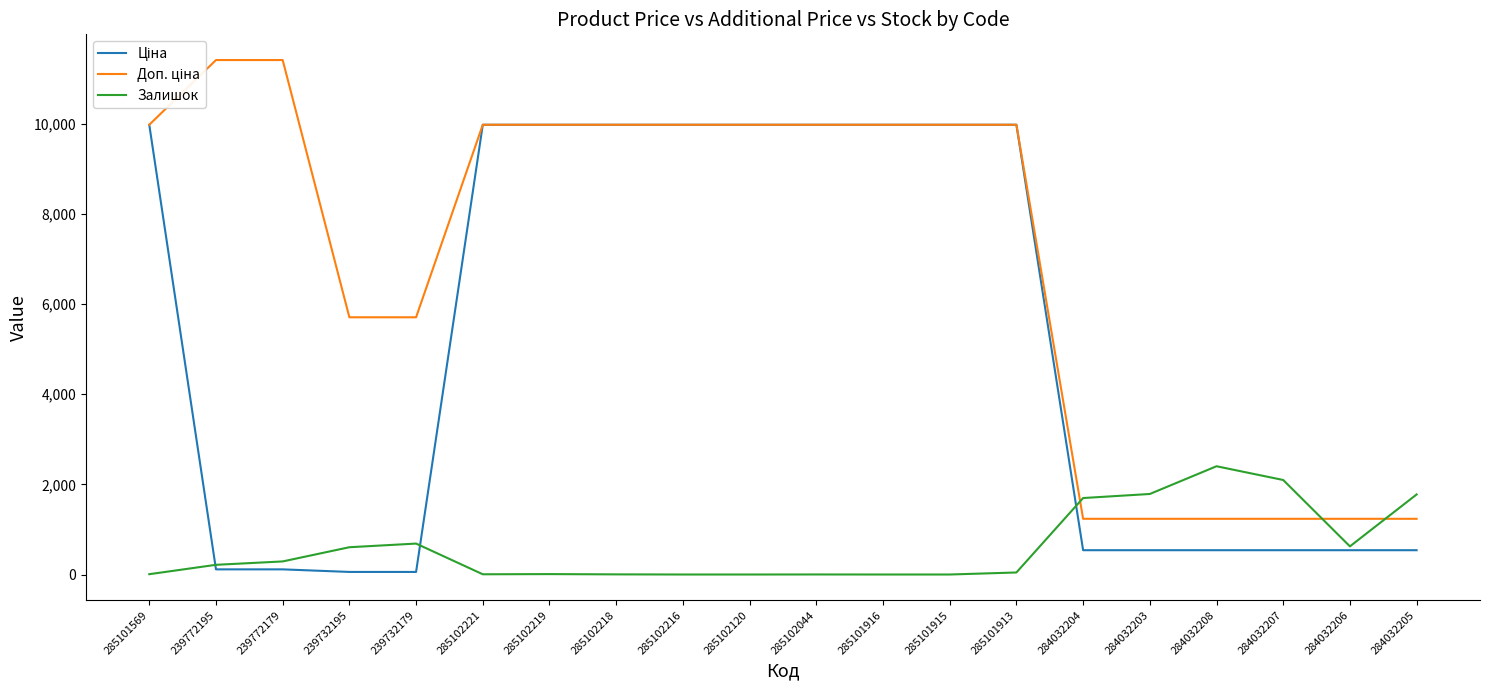

What is the greatest value displayed?

11410.0